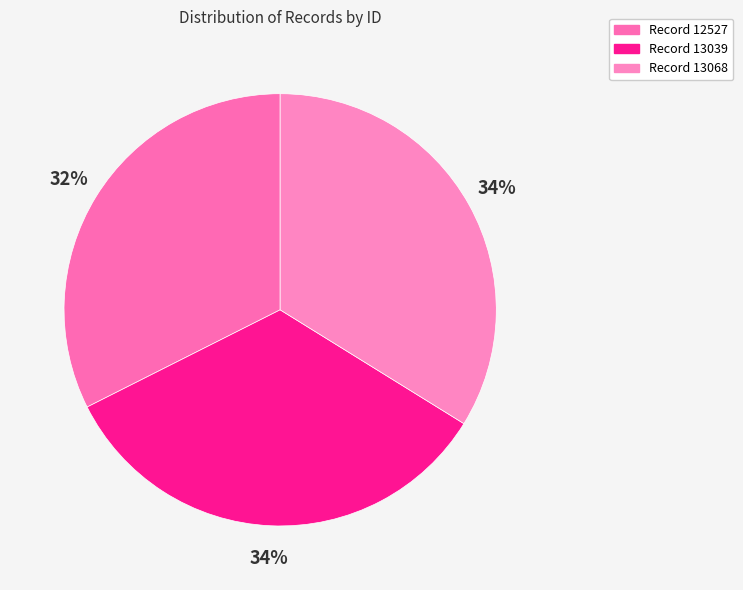

Which slice is the smallest?

Record 12527